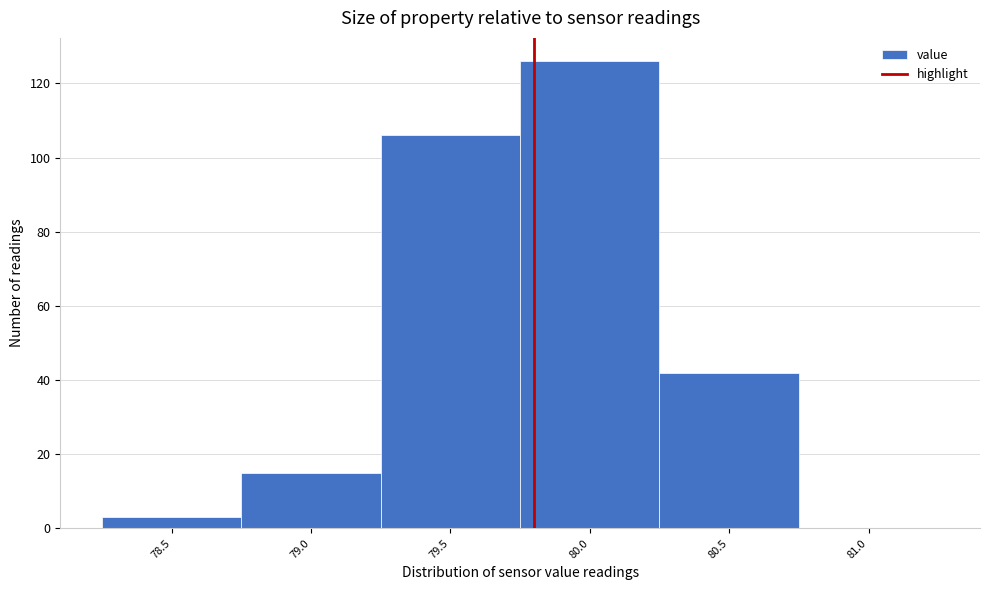

At which label is the value closest to 63?

80.5